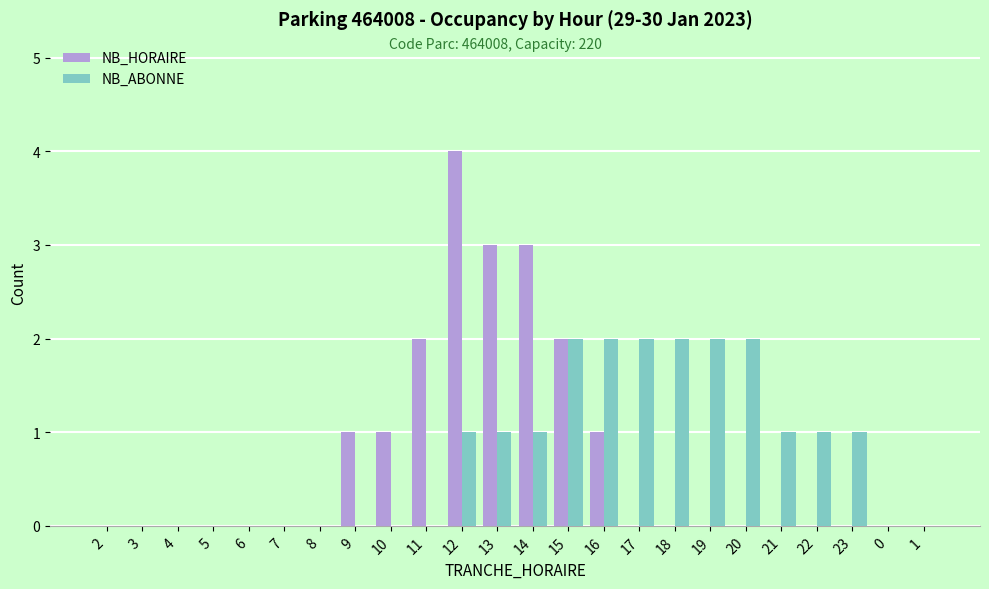

What is the sum of all NB_HORAIRE values?

17